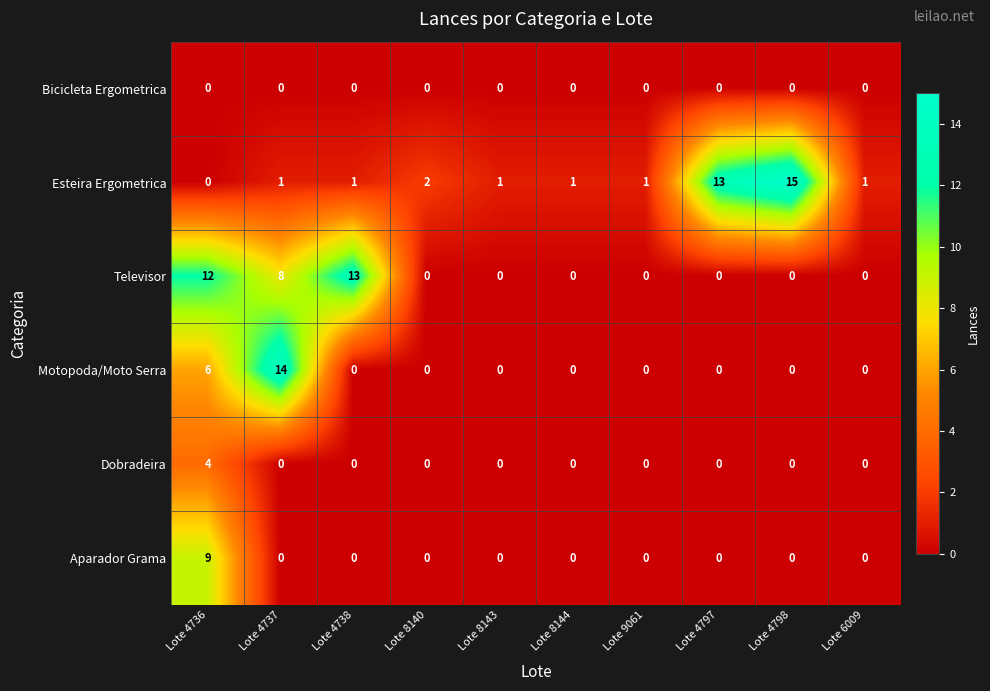

Which series has the largest total across all categories?

Esteira Ergometrica